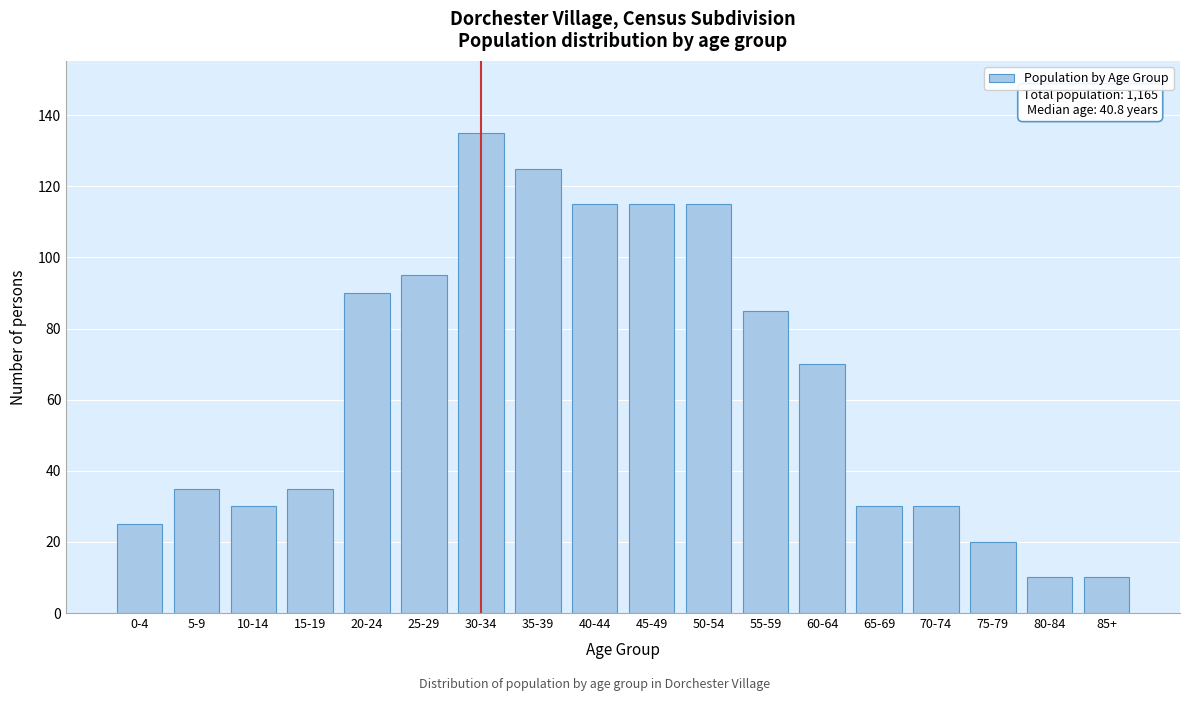

Reading left to right, transcribe all the data shown in this chart.

25	35	30	35	90	95	135	125	115	115	115	85	70	30	30	20	10	10